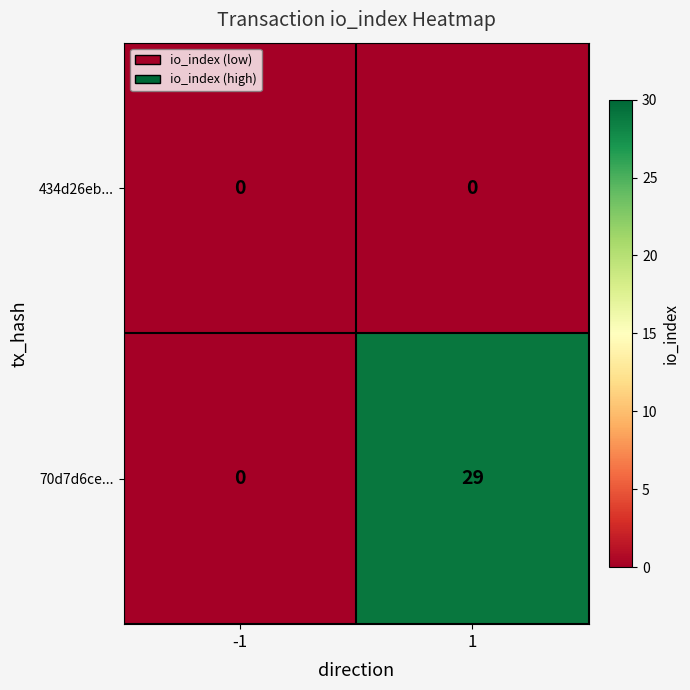

How many data points does each series have?

2